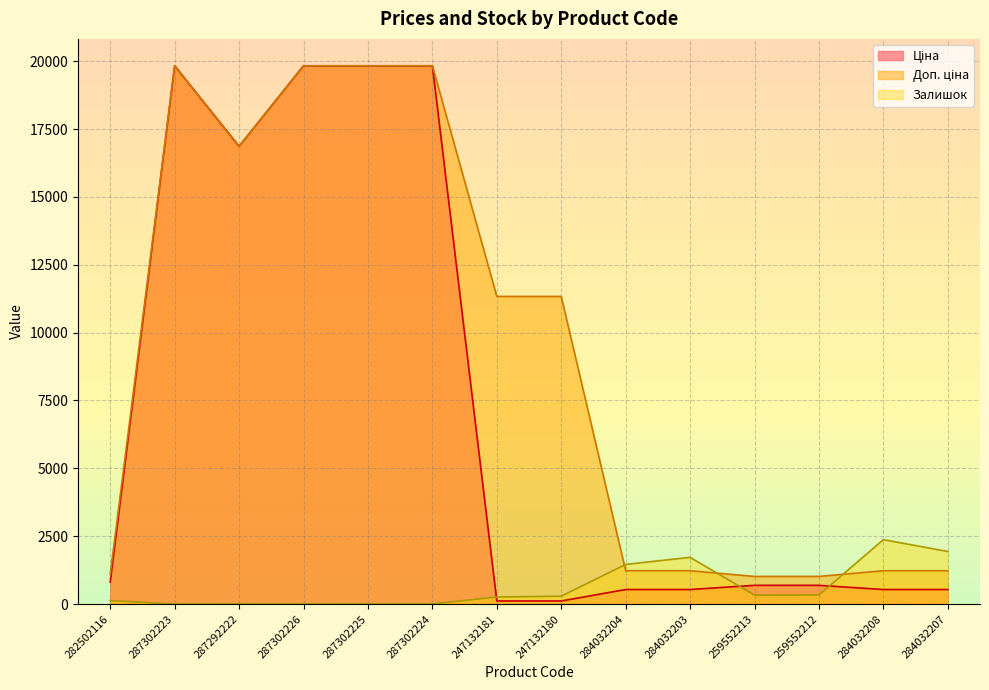

Which series changed the most between 284032208 and 284032207?

Залишок